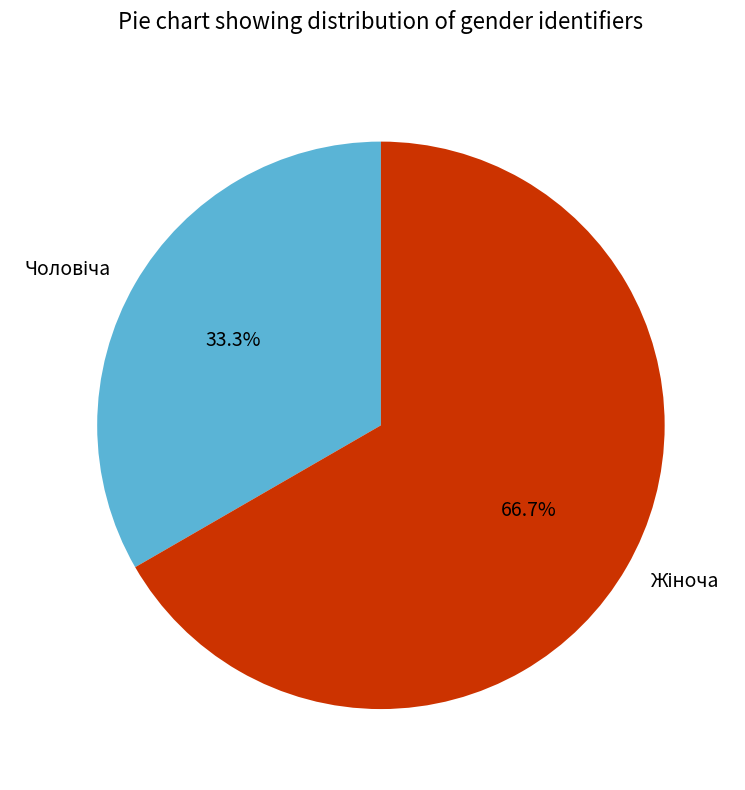

Does any single category account for the majority?

Yes